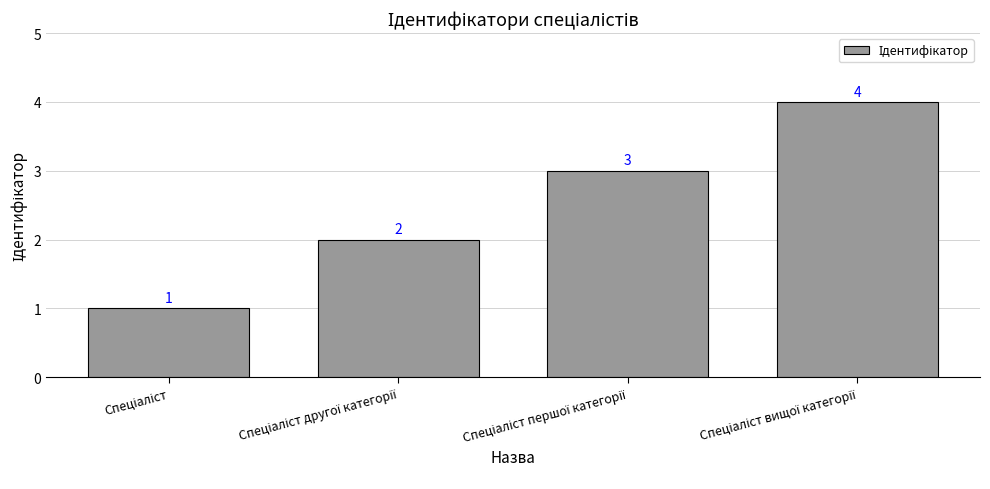

Reading left to right, list all the values displayed in this chart.

1	2	3	4